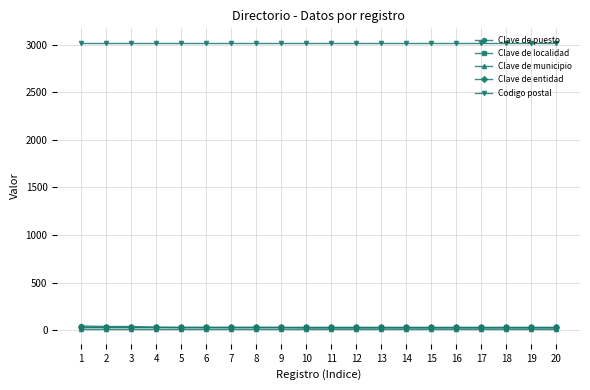

Does the chart have visible grid lines?

Yes